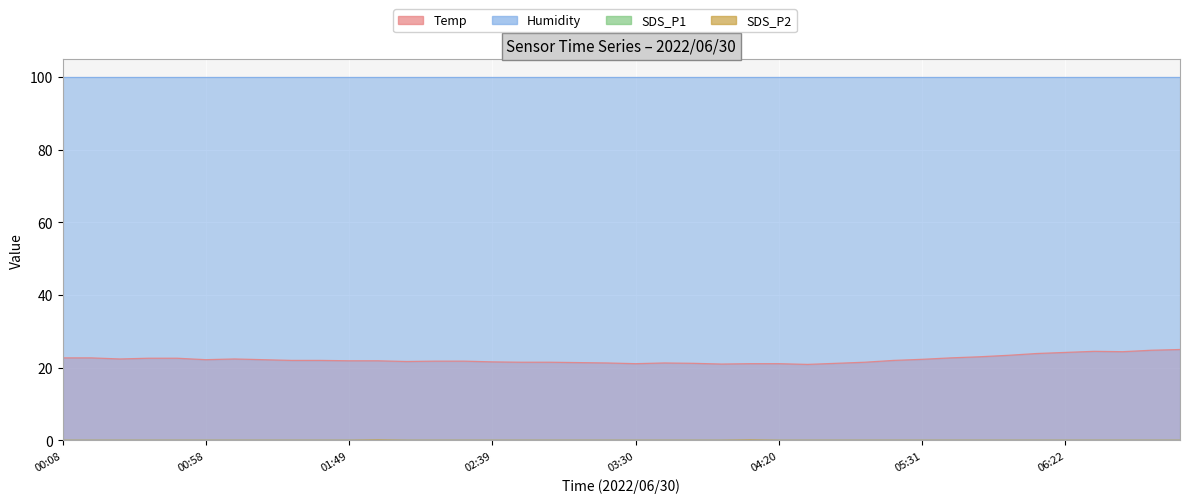

How many categories are shown in the chart?

40